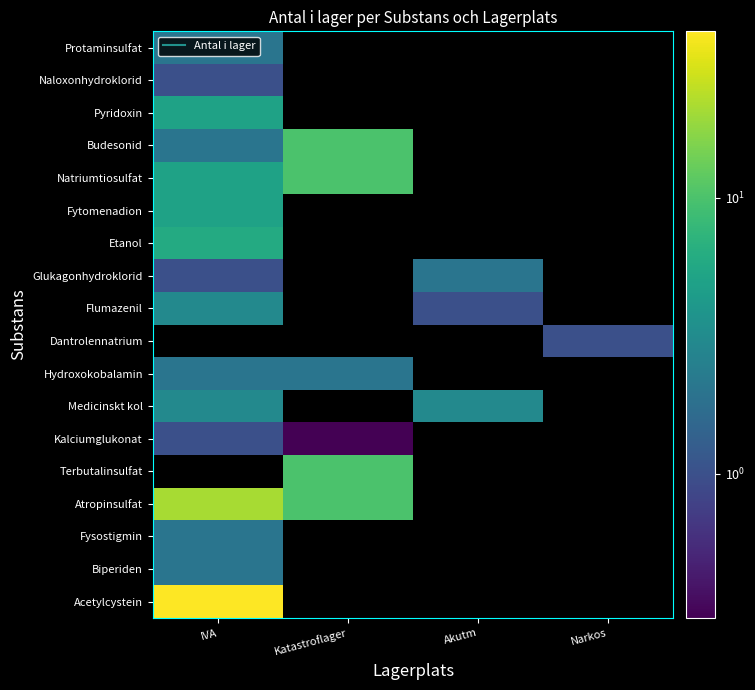

Count the number of data series in this chart.

18